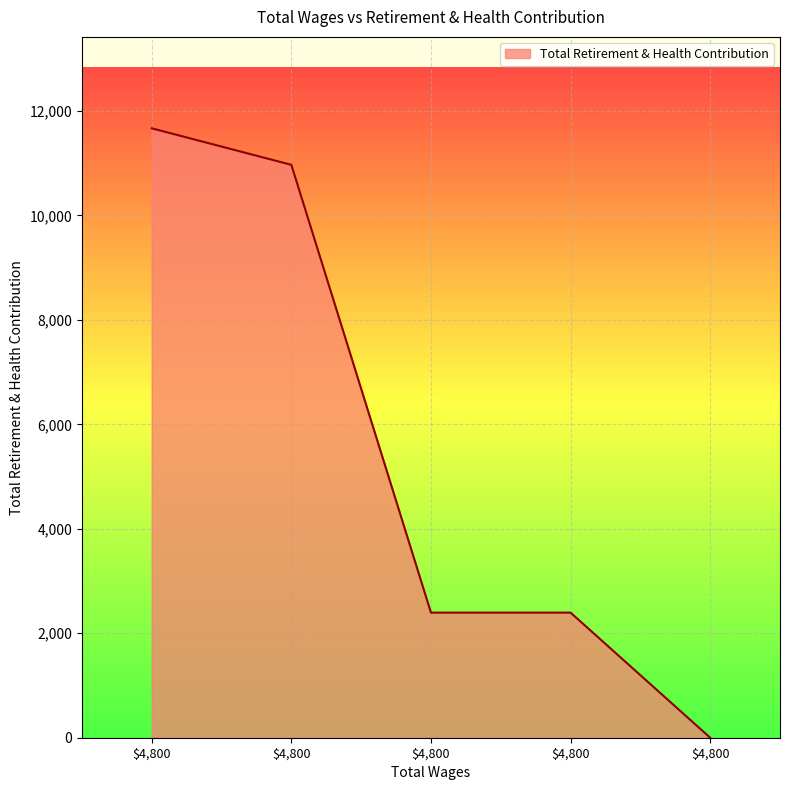

How many distinct data groups are displayed?

1